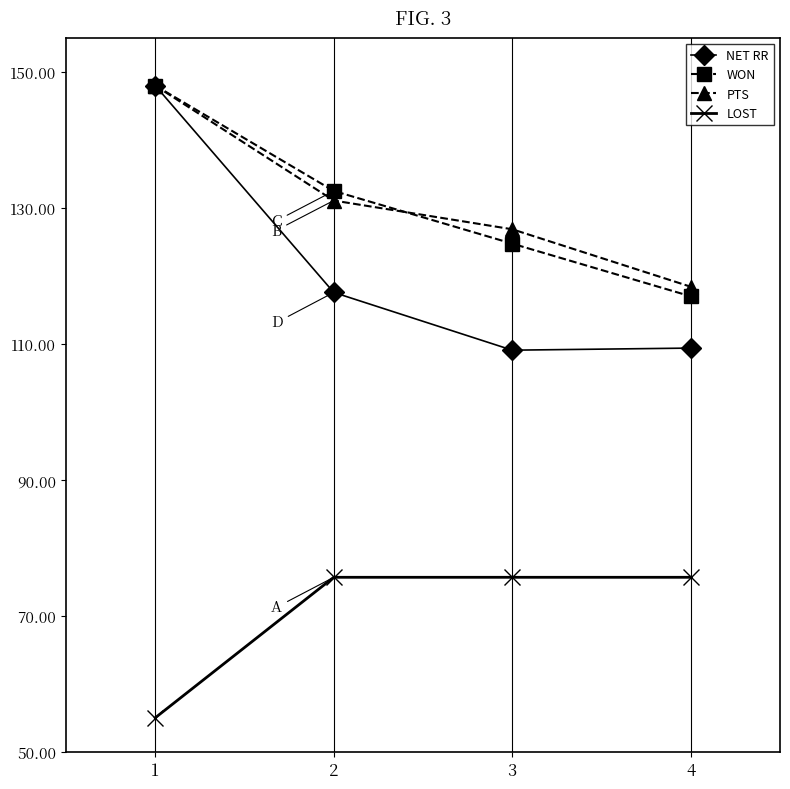

At which category is the sum across all series the highest?

1